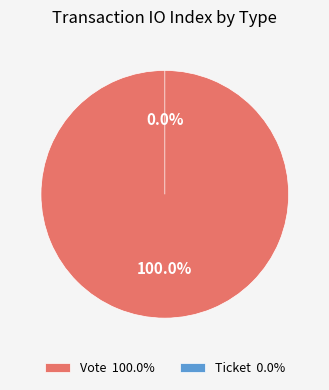

How many segments does this pie chart have?

2